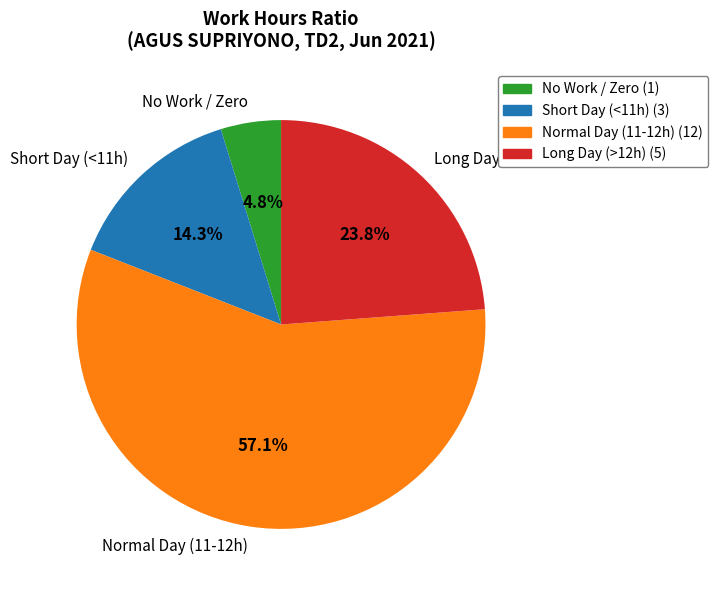

Is there a majority slice in this chart?

Yes